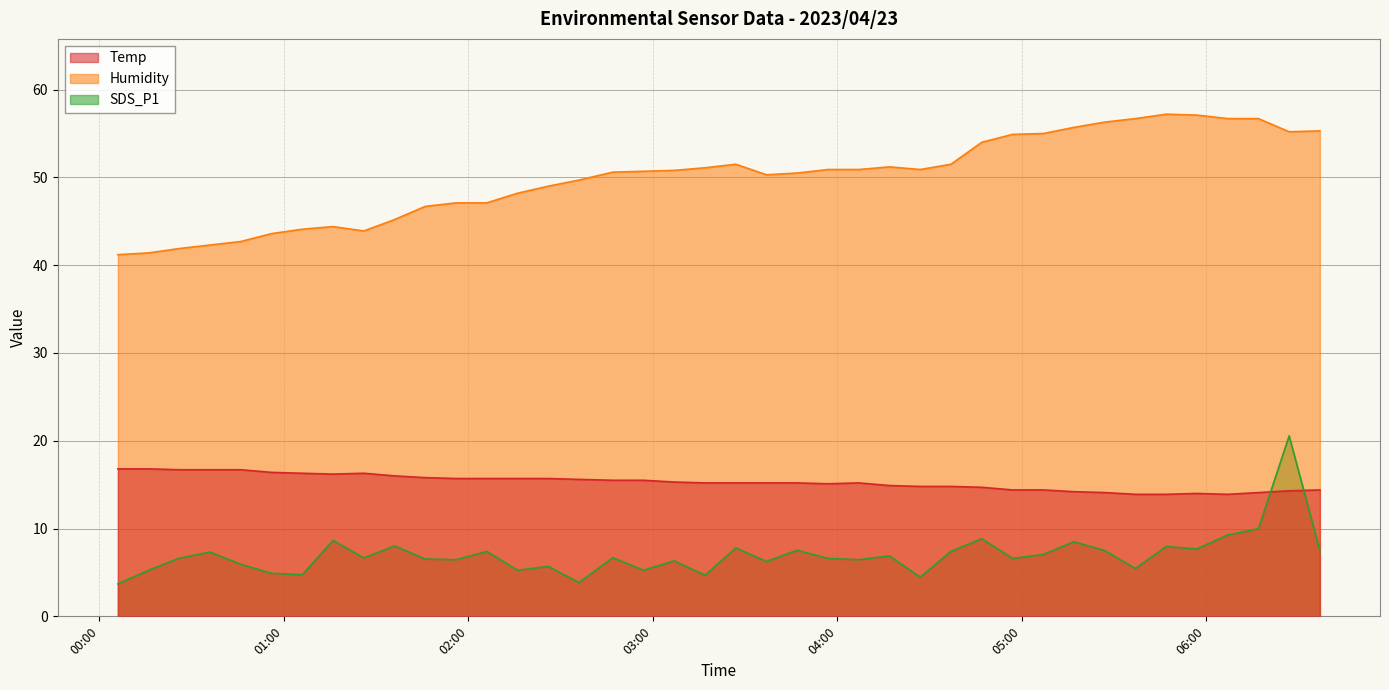

Which has a higher value, 2023/04/23 06:27 or 2023/04/23 04:27?

2023/04/23 04:27